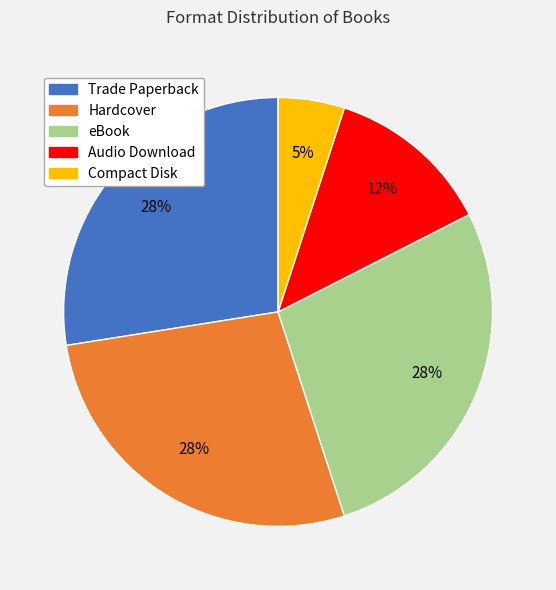

What percentage is the Compact Disk slice, to the nearest percent?

5%